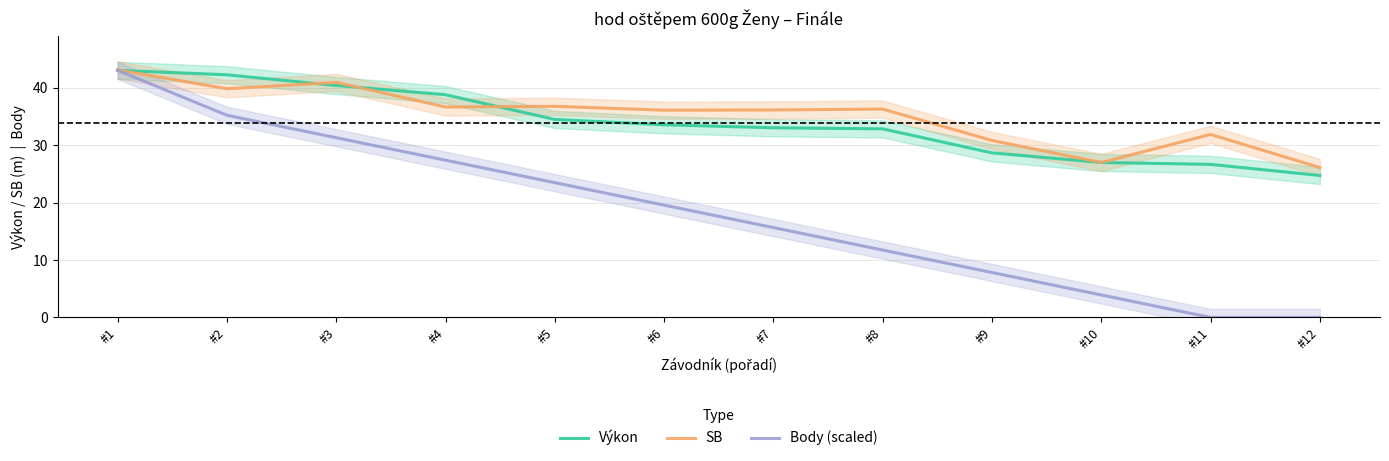

How many categories are shown in the chart?

12